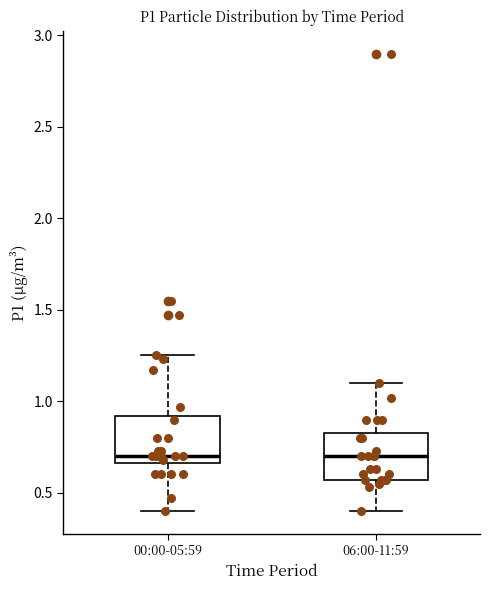

Reading left to right, transcribe this box plot: for each box, give where its median line is, the range the box spans, and where its two whiskers end, as read against the y-axis. The values are not printed on the chart, so give them approximately, as read against the axis.

00:00-05:59: median 0.70, box 0.65 to 0.90, whiskers 0.40 to 1.25
06:00-11:59: median 0.70, box 0.55 to 0.85, whiskers 0.40 to 1.10